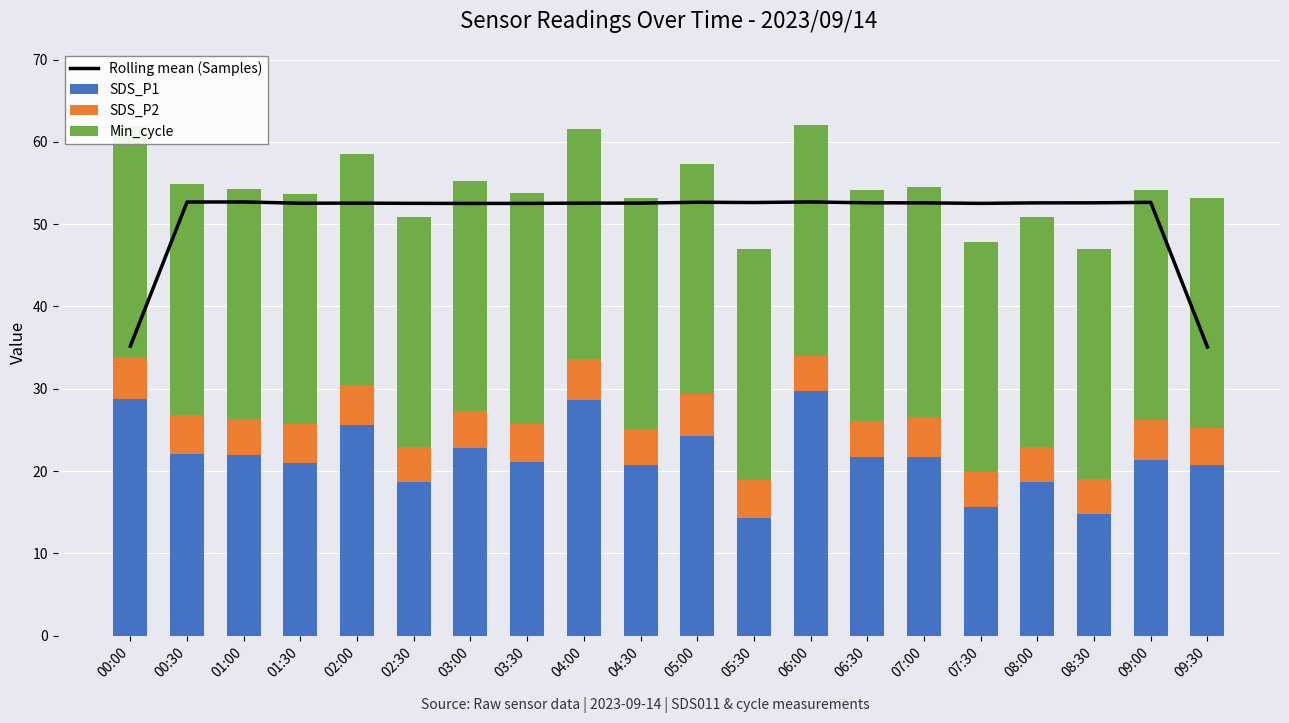

The value of SDS_P2 at 04:30 is 4.4. True or false?

True